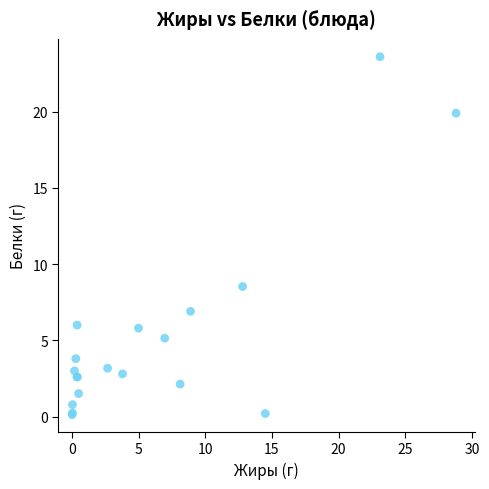

What Y value in the scatter plot is closest to 11?

8.5